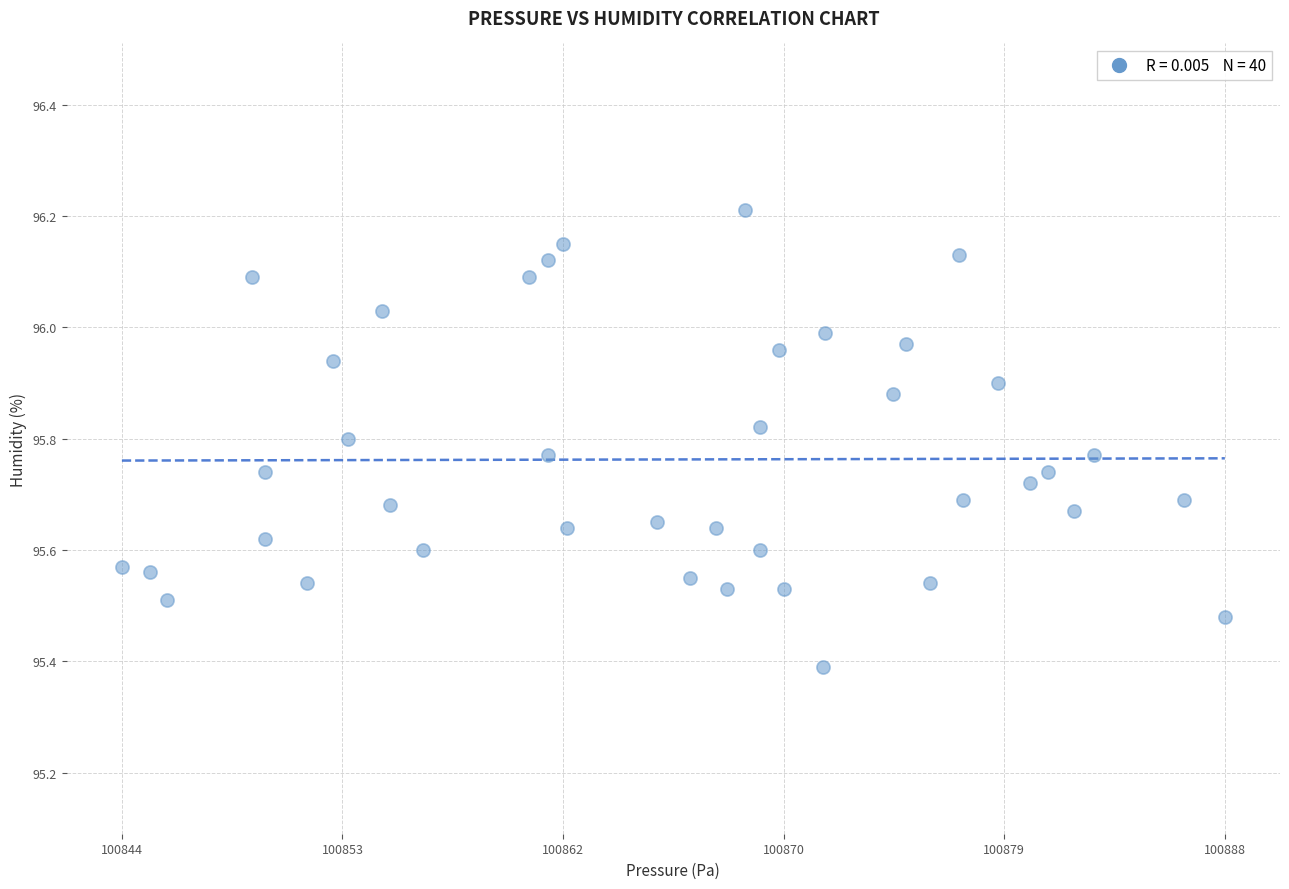

What is the range of X values (max minus min)?

43.4